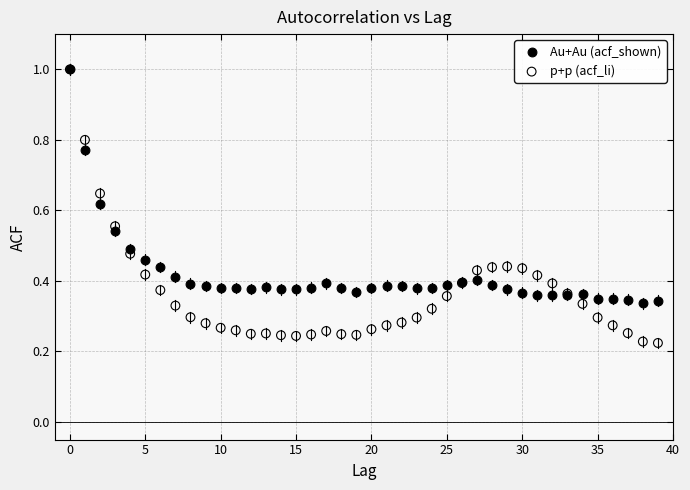

What are all the series names shown in the legend?

Au+Au (acf_shown), p+p (acf_li)